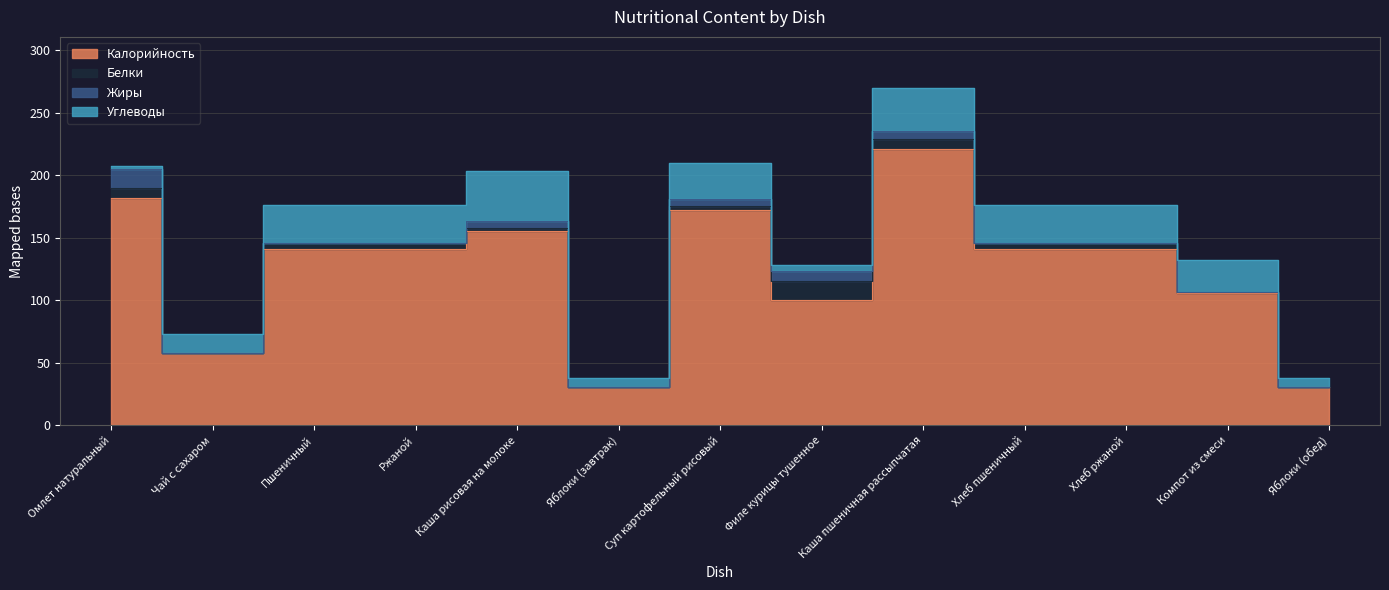

What is the difference between the highest and lowest values at Чай с сахаром?

58